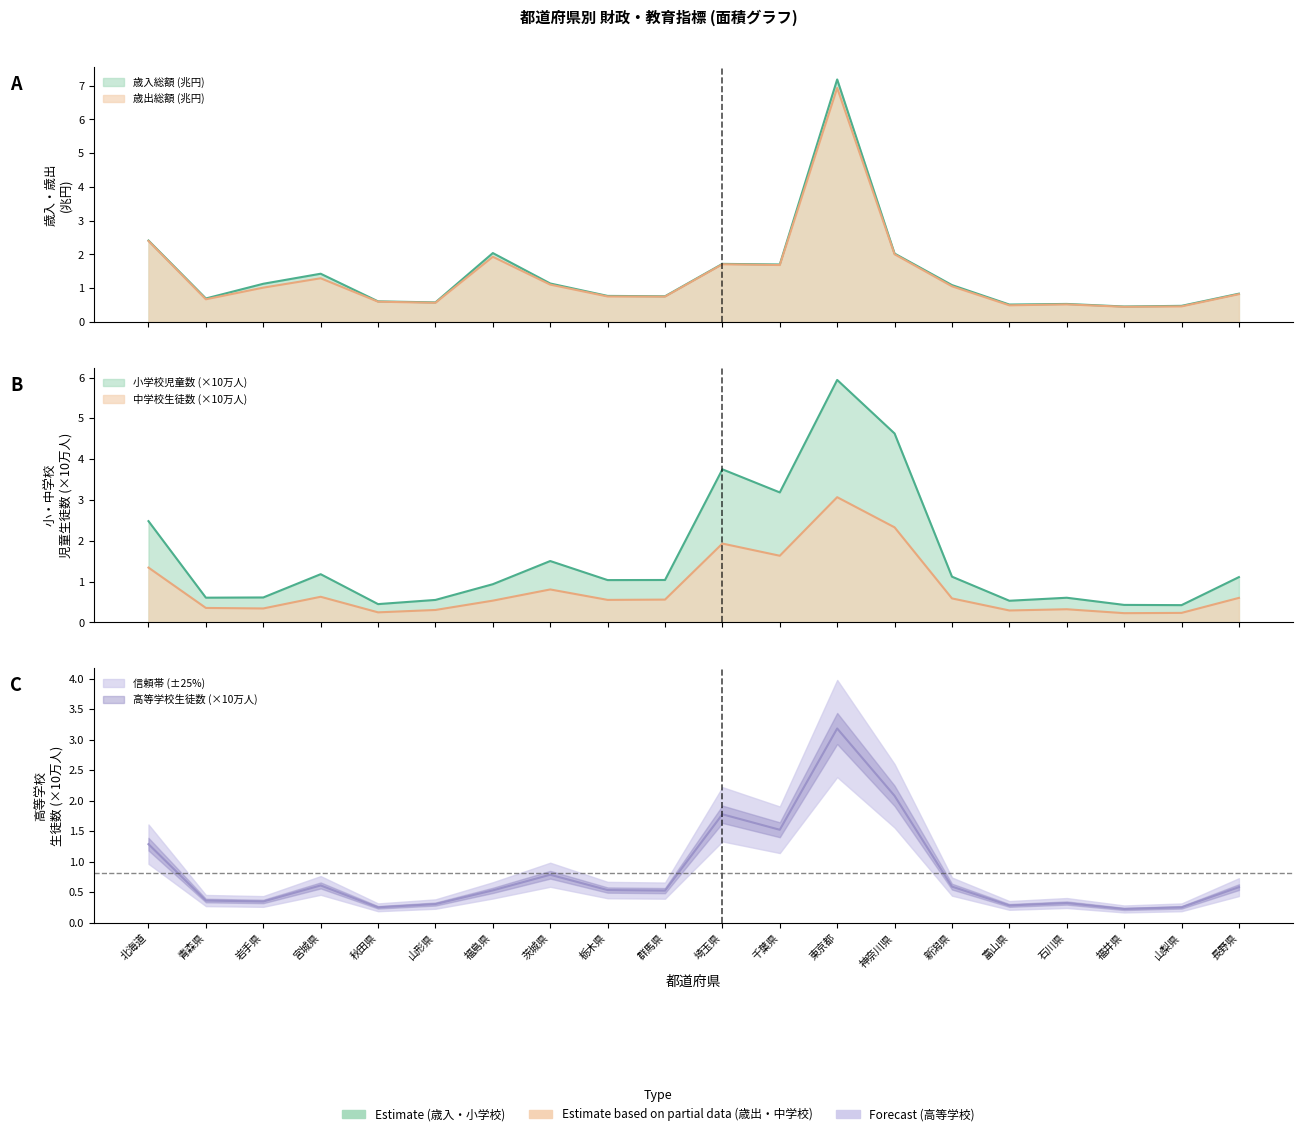

Rank the categories by value from lowest to highest.

福井県, 山梨県, 秋田県, 富山県, 山形県, 石川県, 岩手県, 青森県, 群馬県, 福島県, 栃木県, 長野県, 新潟県, 宮城県, 茨城県, 北海道, 千葉県, 埼玉県, 神奈川県, 東京都